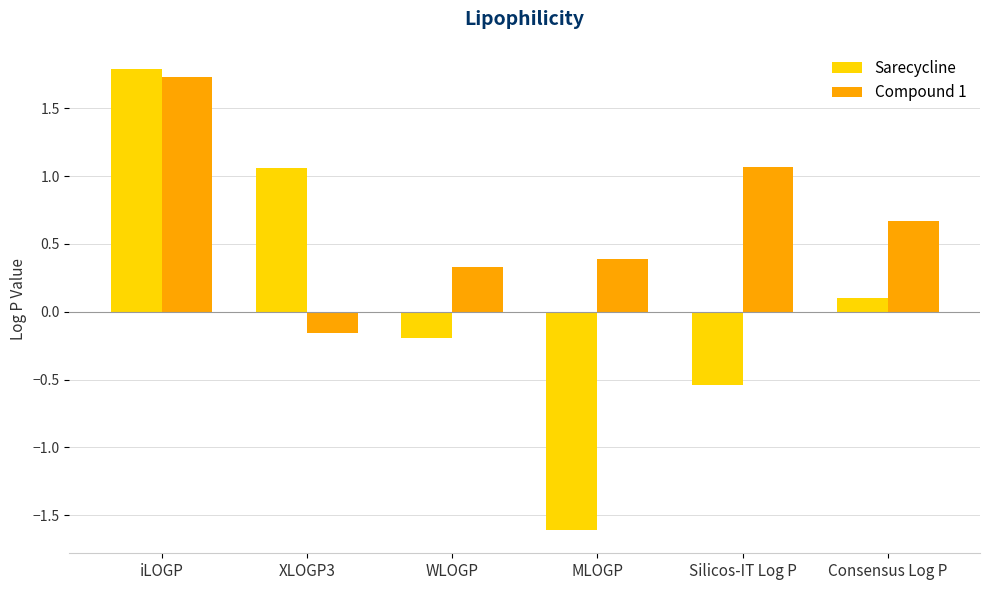

What are all the series names shown in the legend?

Sarecycline, Compound 1